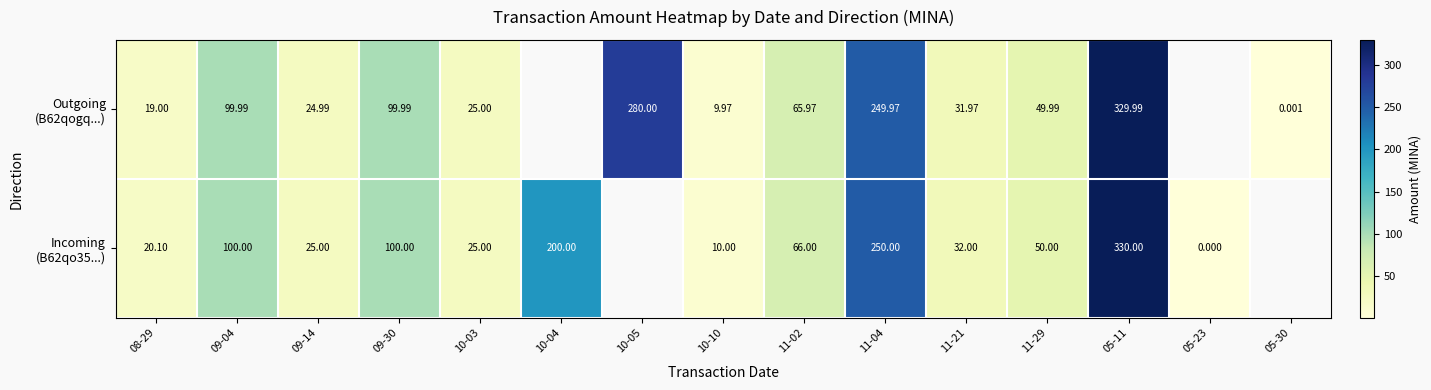

The Outgoing (B62qogq...) series shows 0.0 at 05-30. True or false?

True